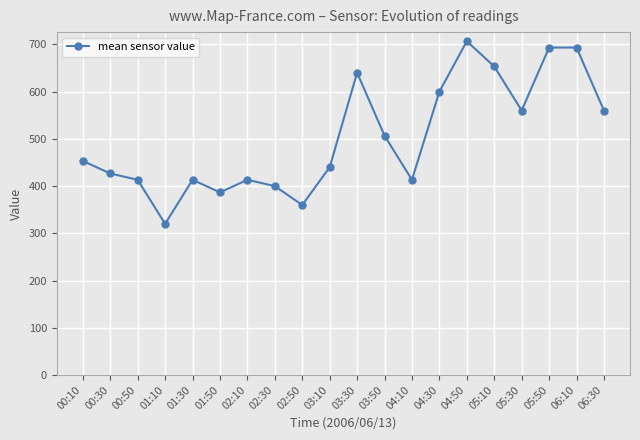

At which category does the chart reach its peak across all series?

04:50